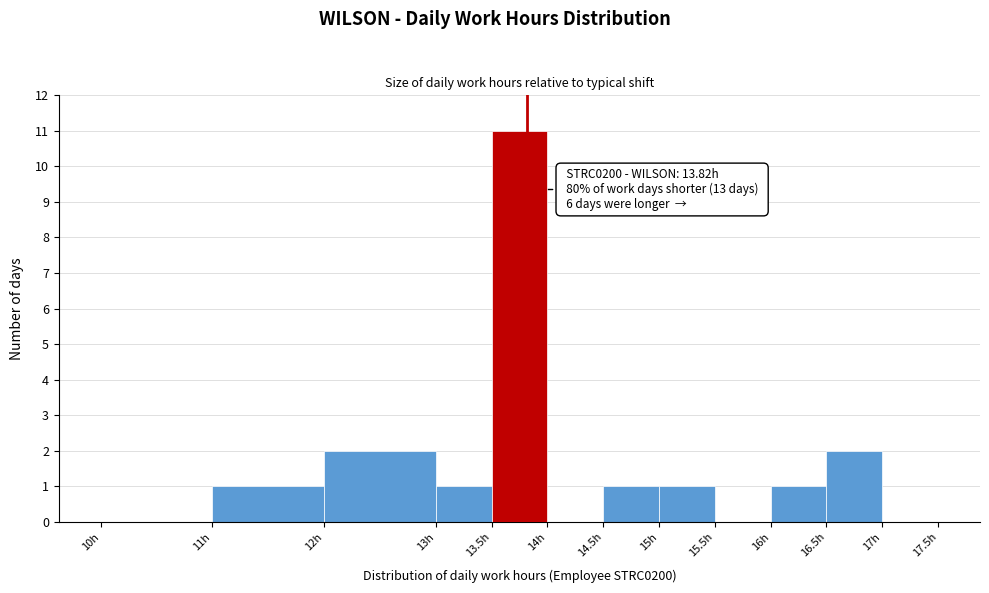

Which range on the x-axis has the tallest bar?

13.5 to 14.0